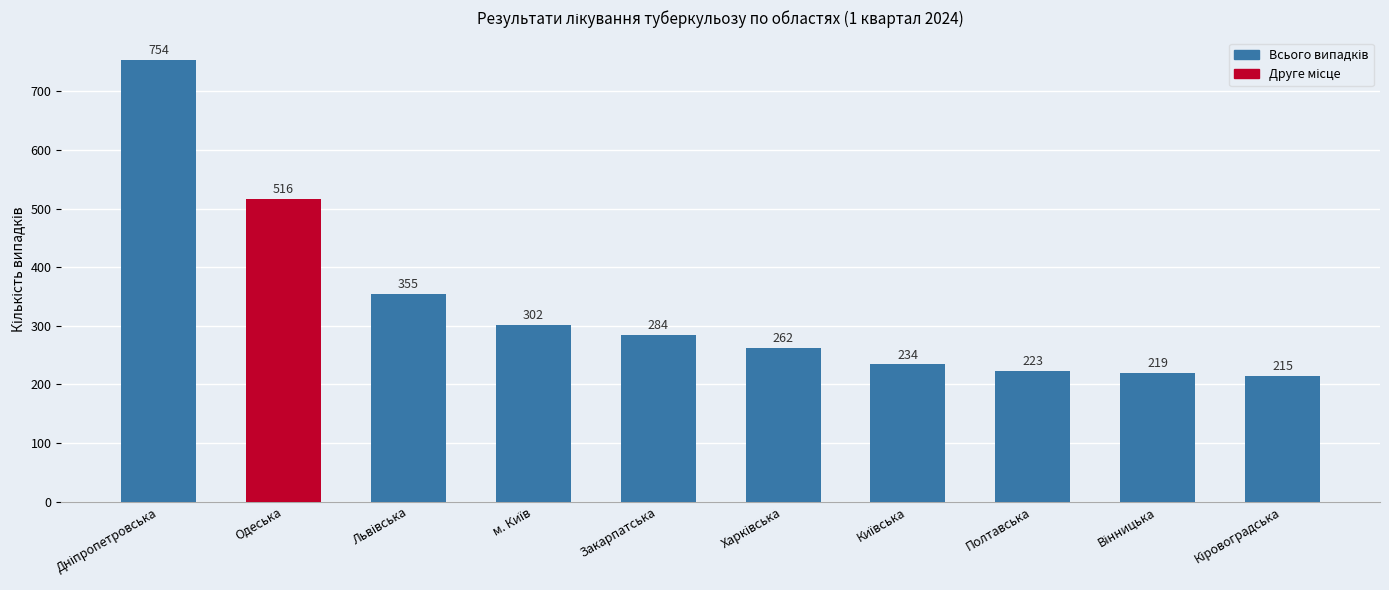

Between Полтавська and Закарпатська, which is larger?

Закарпатська